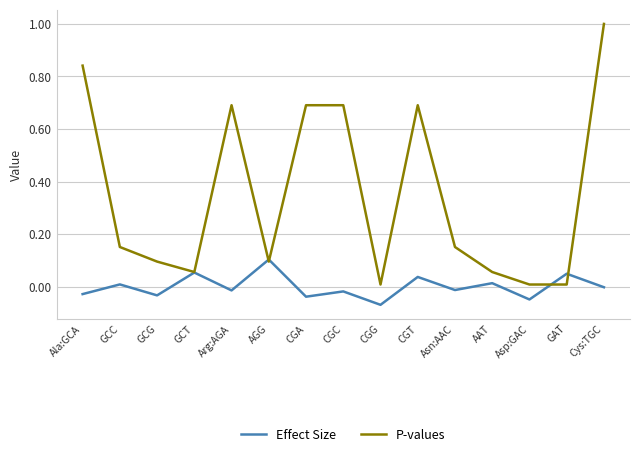

What are all the series names shown in the legend?

Effect Size, P-values